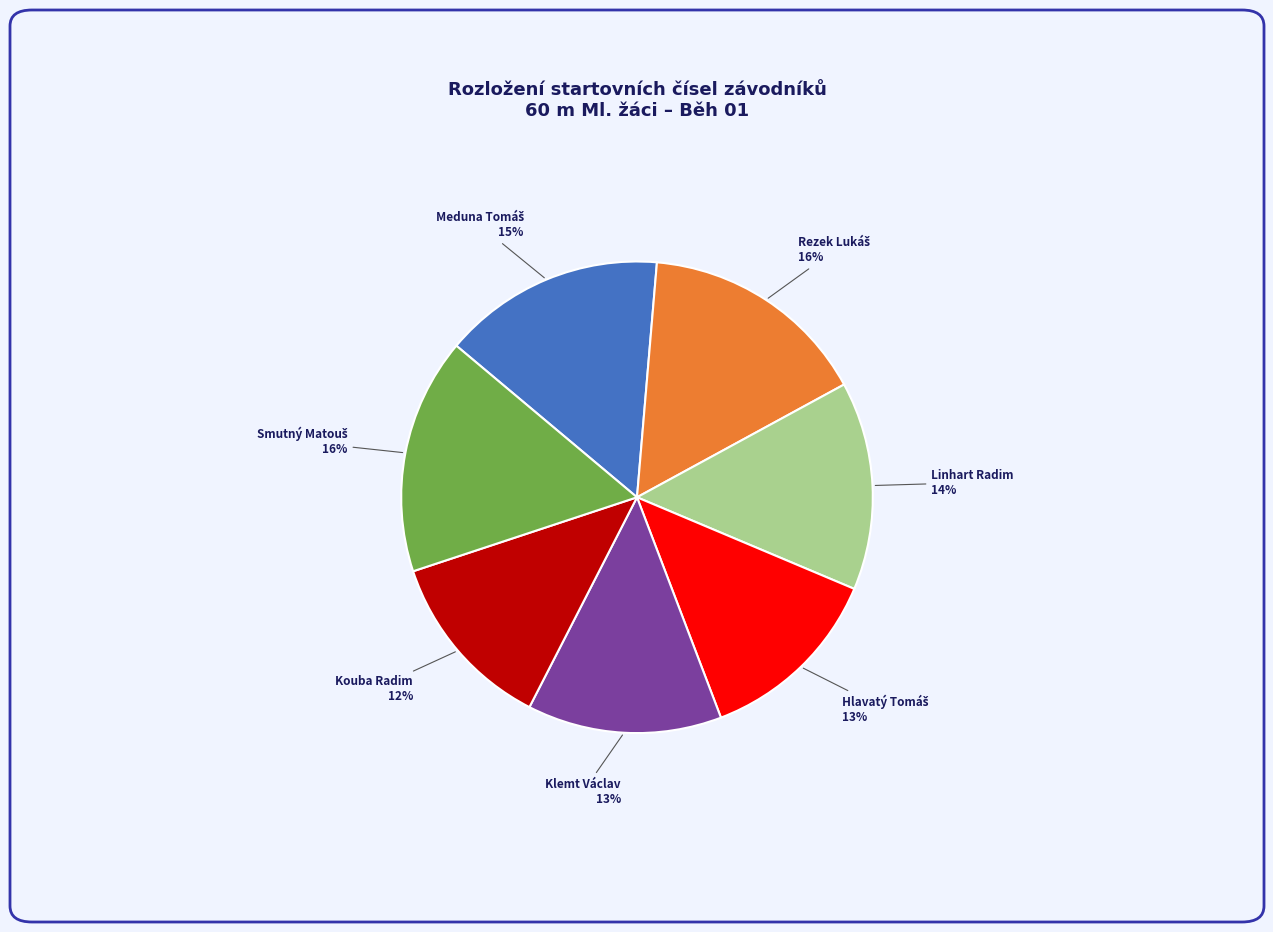

To the nearest percent, what is the average slice percentage?

14%